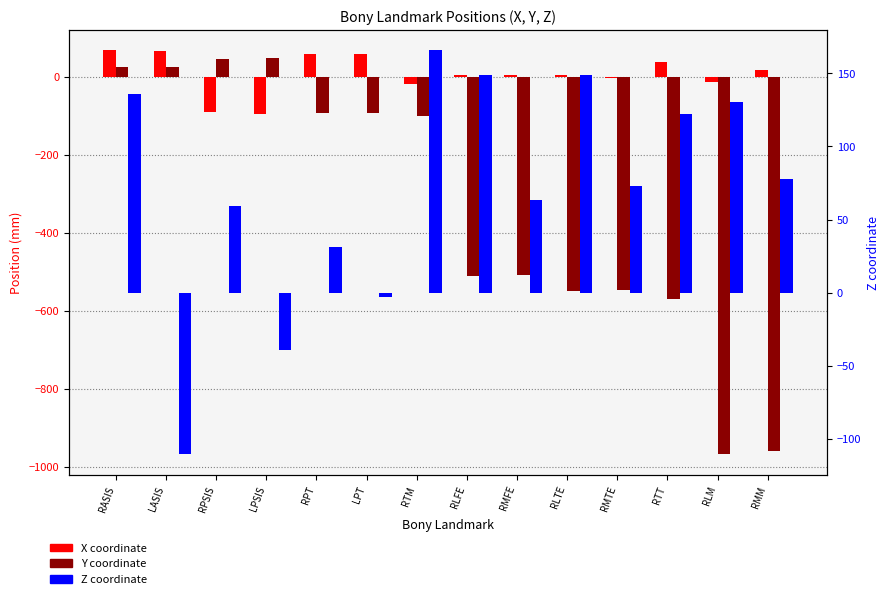

At which label does Z reach its minimum?

LASIS